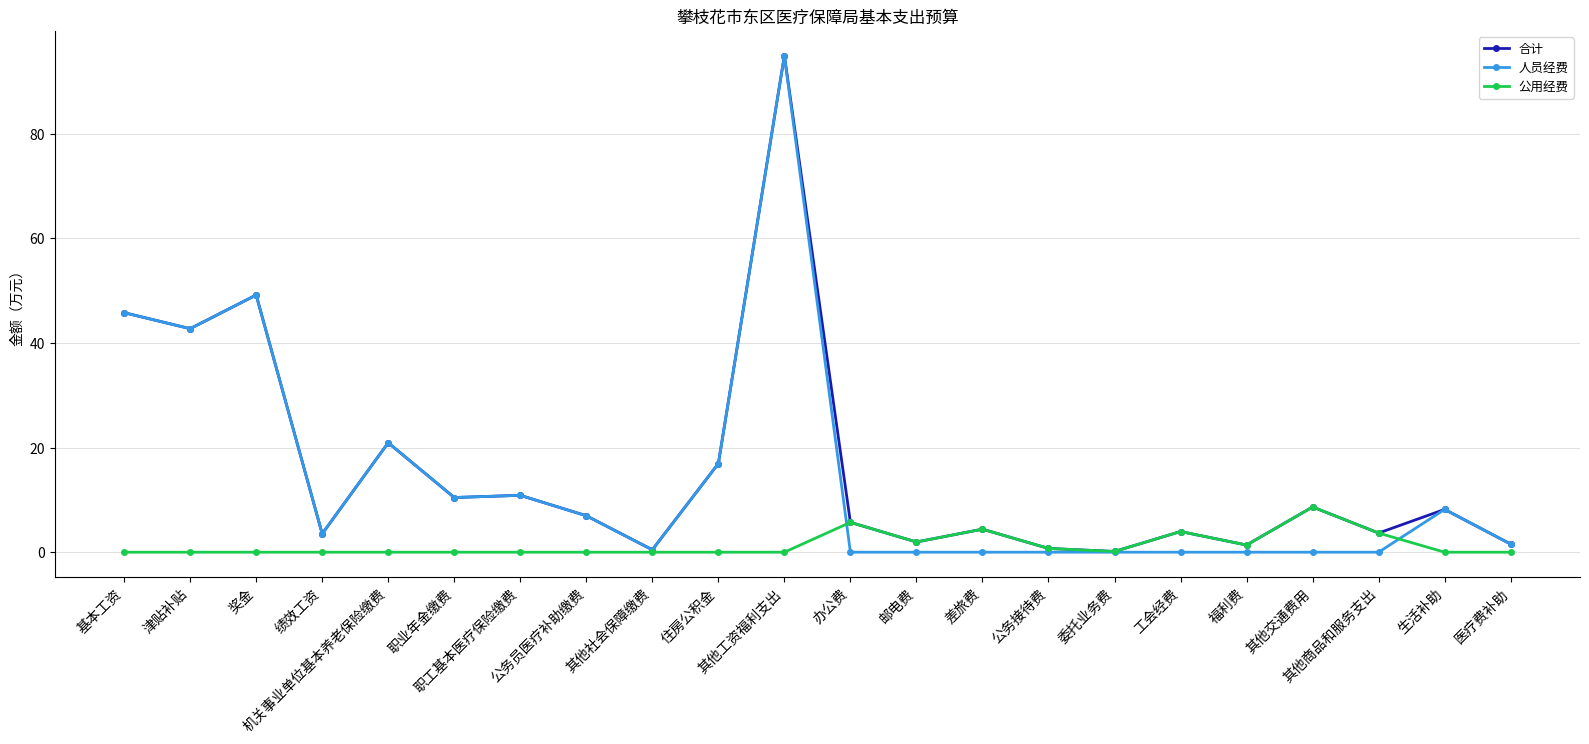

At how many categories does at least one series exceed 39?

4